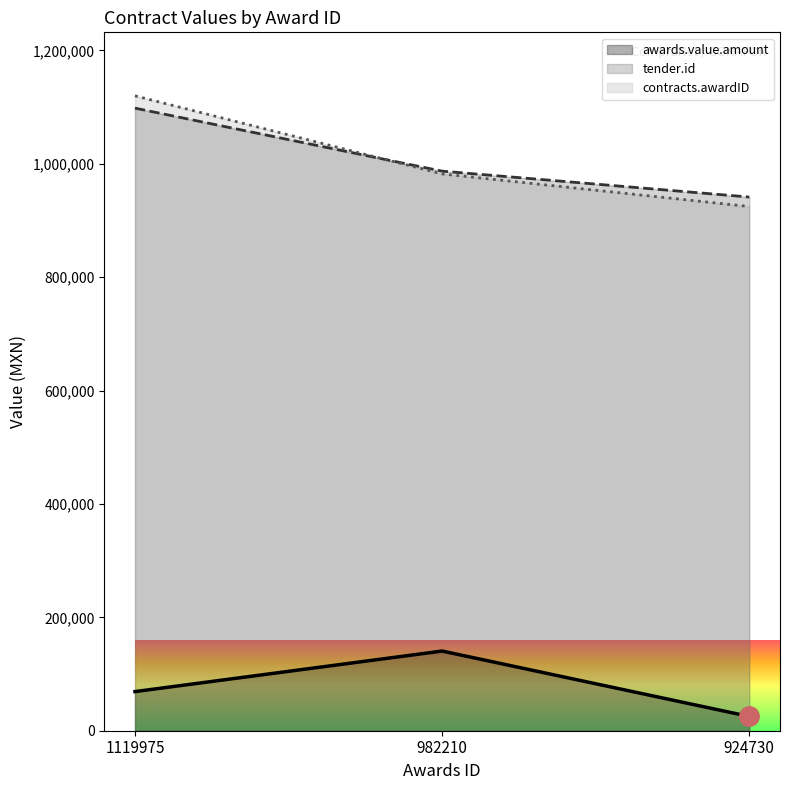

Reading left to right, what are all the values shown in this chart?

contracts.awardID: 1119975=1119975.0	982210=982210.0	924730=924730.0
tender.id: 1119975=1098258.0	982210=987099.0	924730=941405.0
awards.value.amount: 1119975=69021.1	982210=140546.0	924730=25172.4